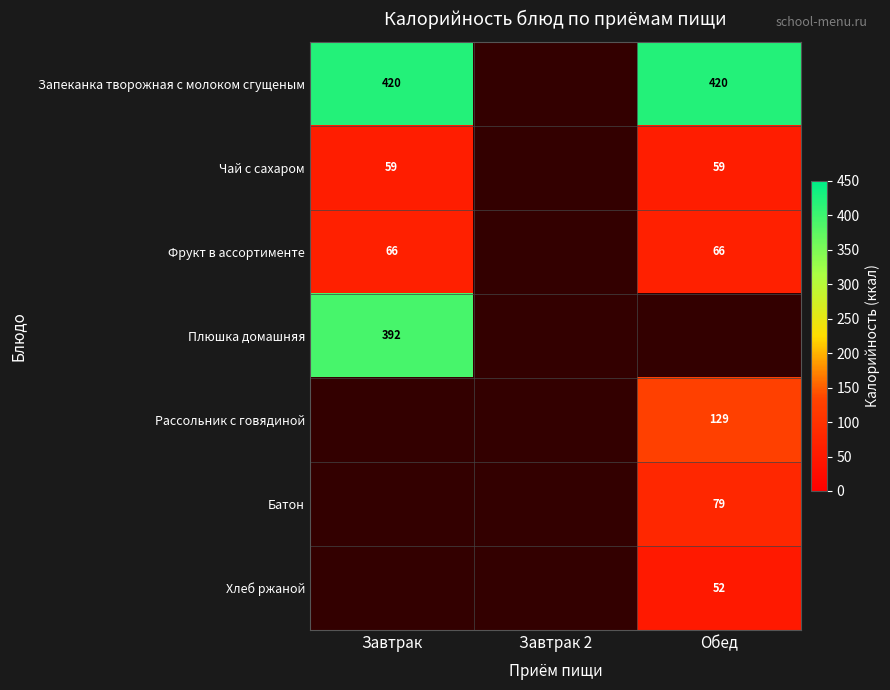

Which category has the lowest value across all series?

Обед